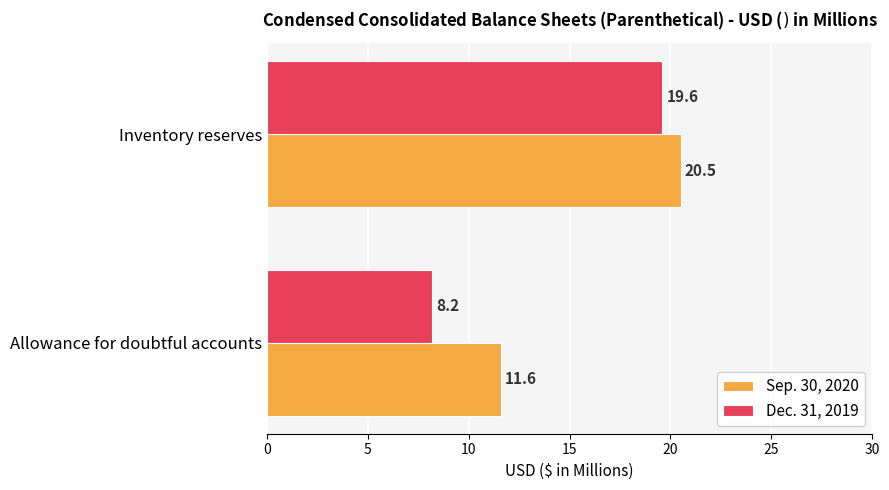

Which series has the widest spread of values?

Dec. 31, 2019